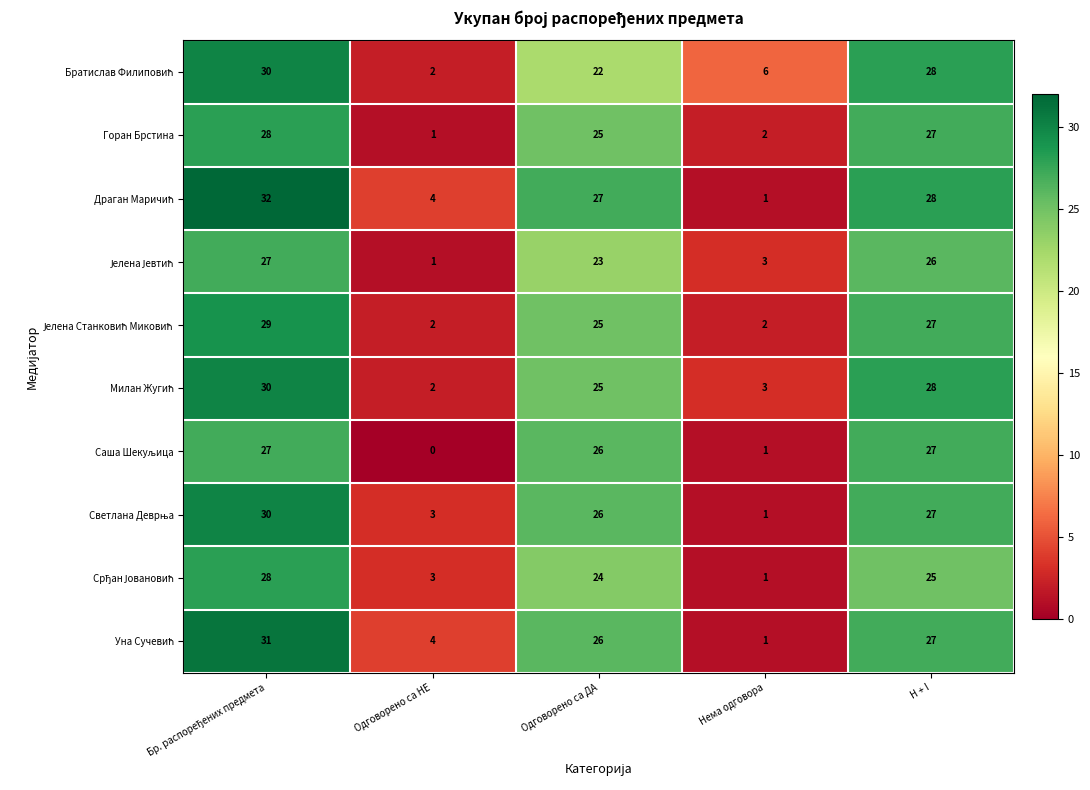

Which category has the lowest value across all series?

Одговорено са НЕ